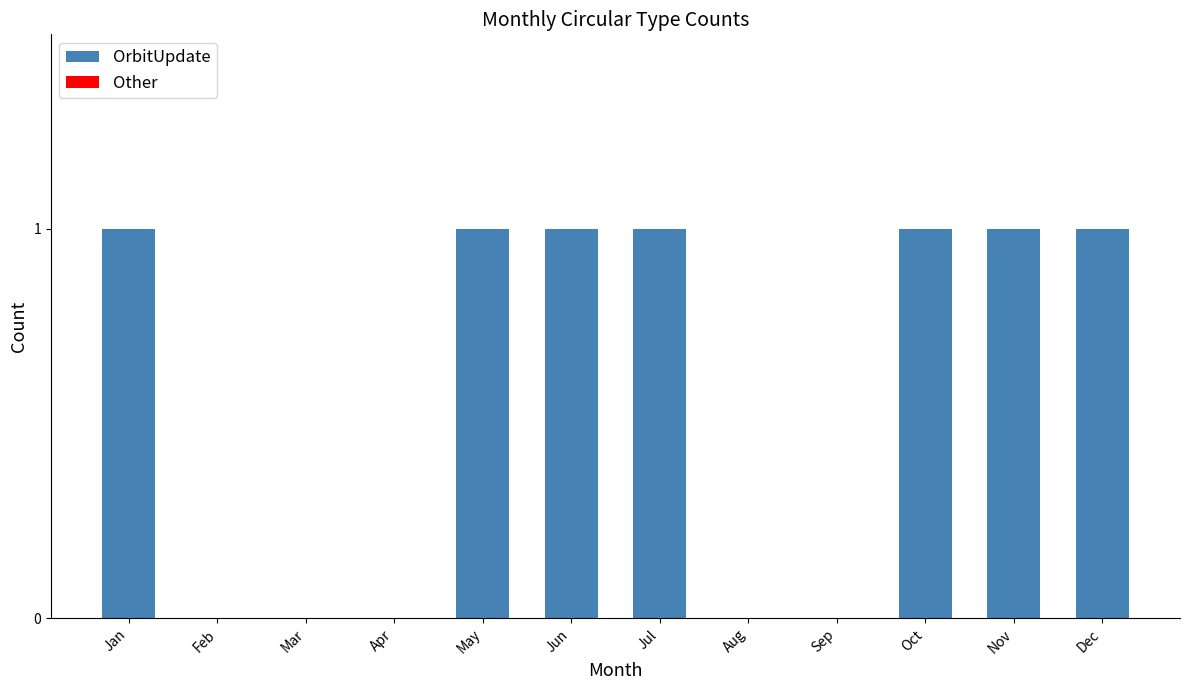

Is it true that the value at Jul is 1?

True